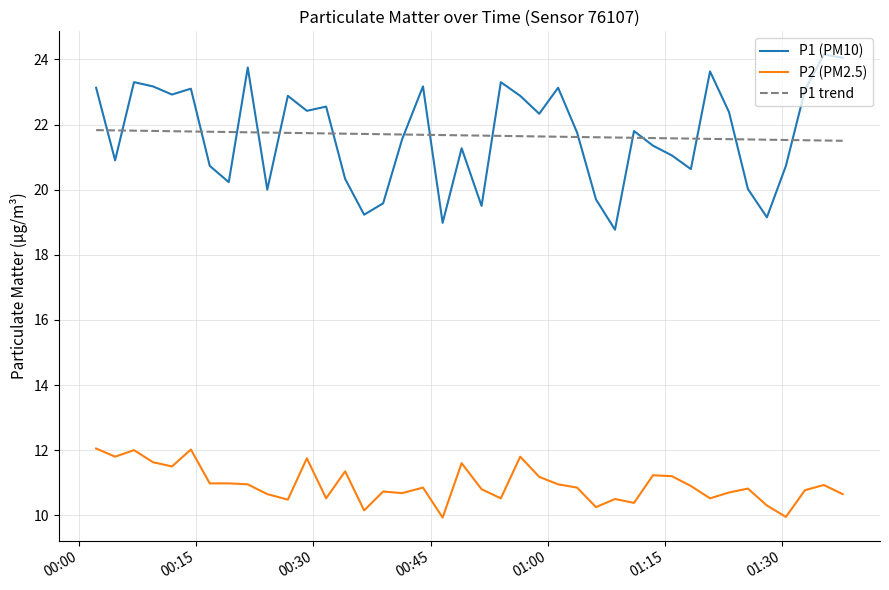

Rank the series by their maximum value, from highest to lowest.

P1 (PM10), P1 trend, P2 (PM2.5)